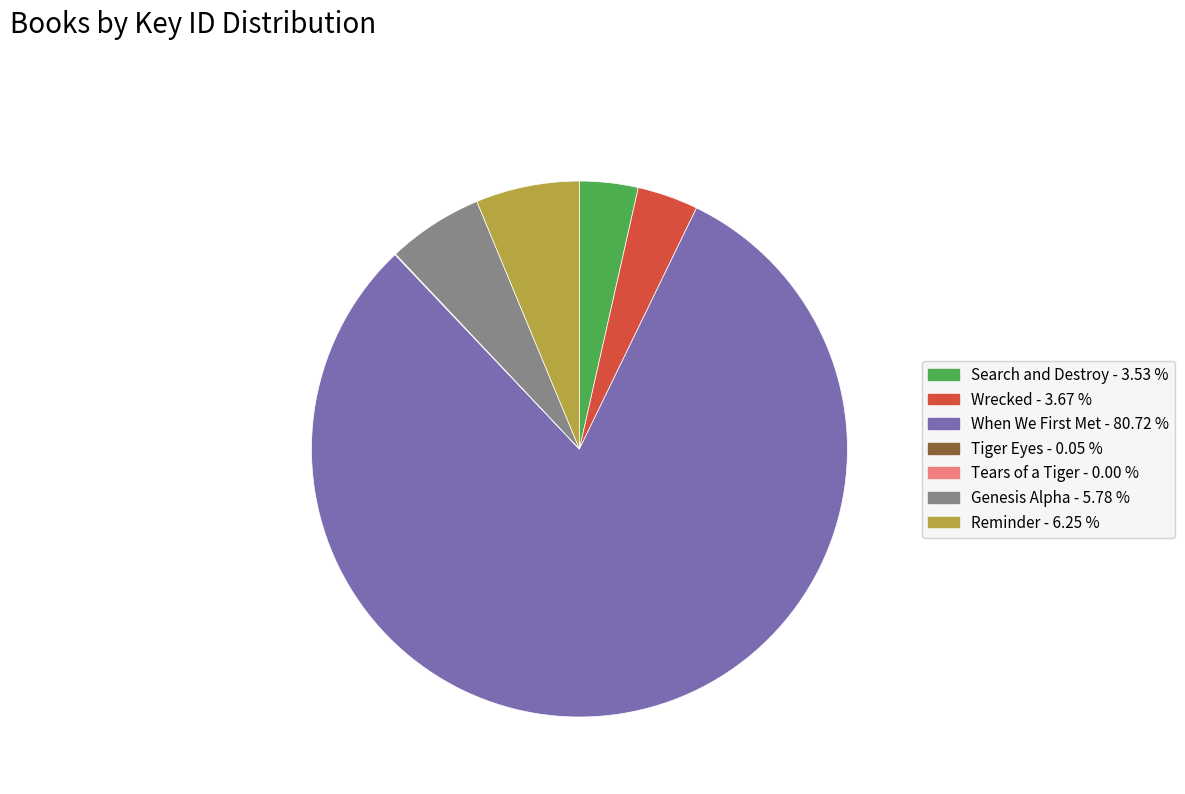

Which category has the biggest portion of the pie?

When We First Met